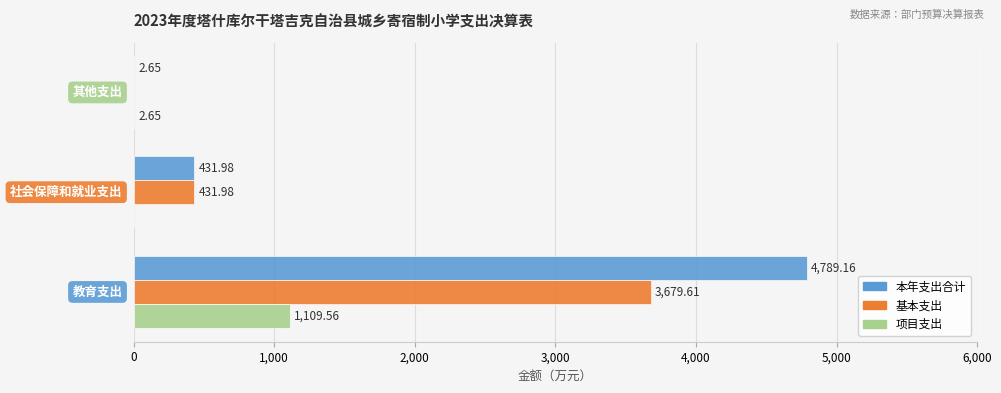

Which series has the largest range (max minus min)?

本年支出合计